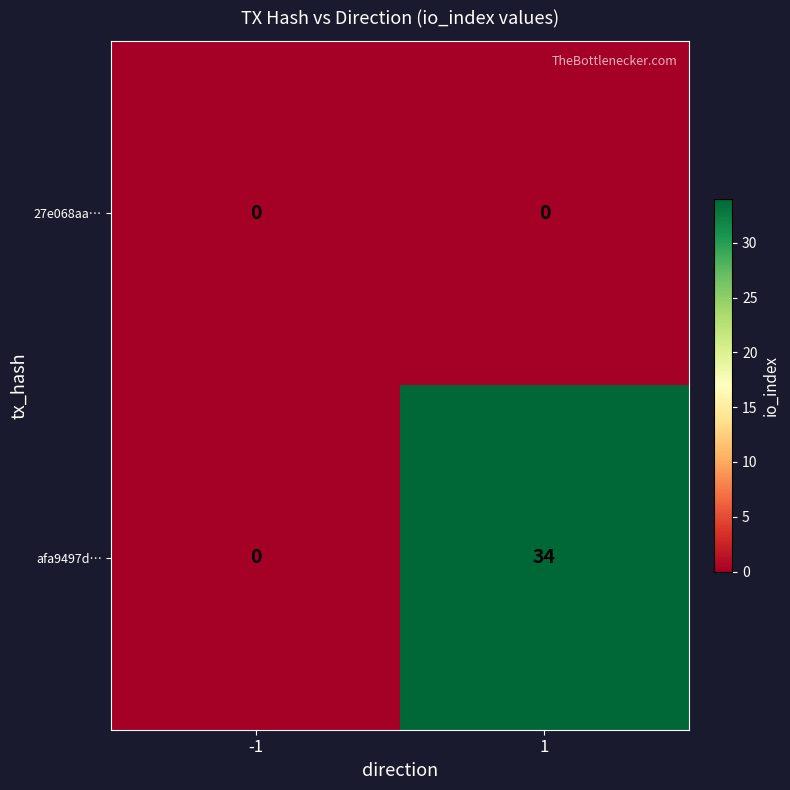

True or false: afa9497d… has a value of -13 at -1.

False